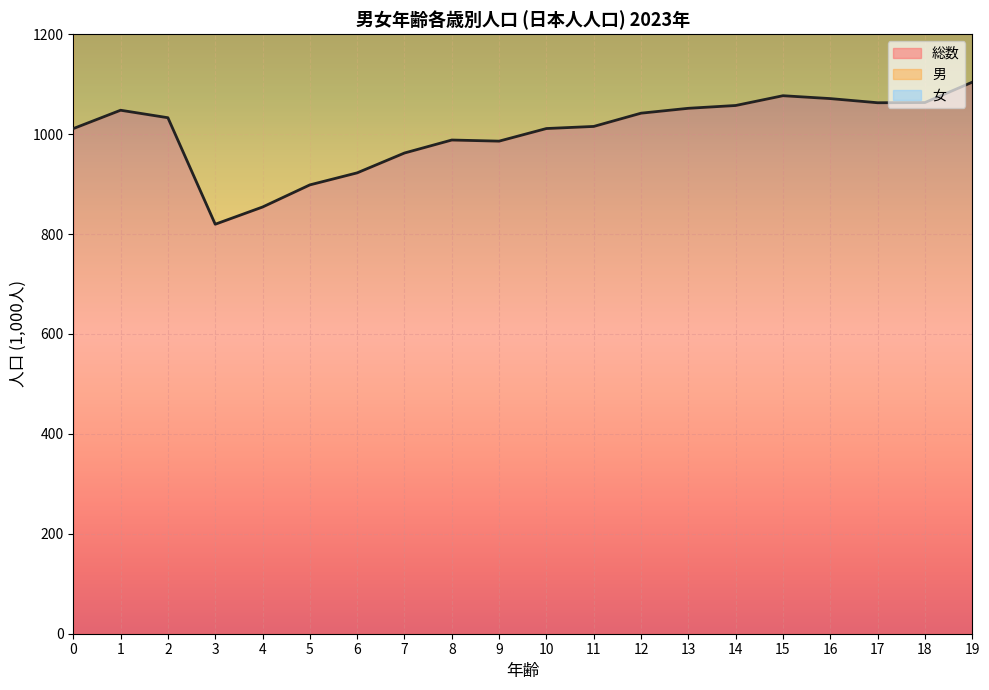

Which series has the largest total across all categories?

女